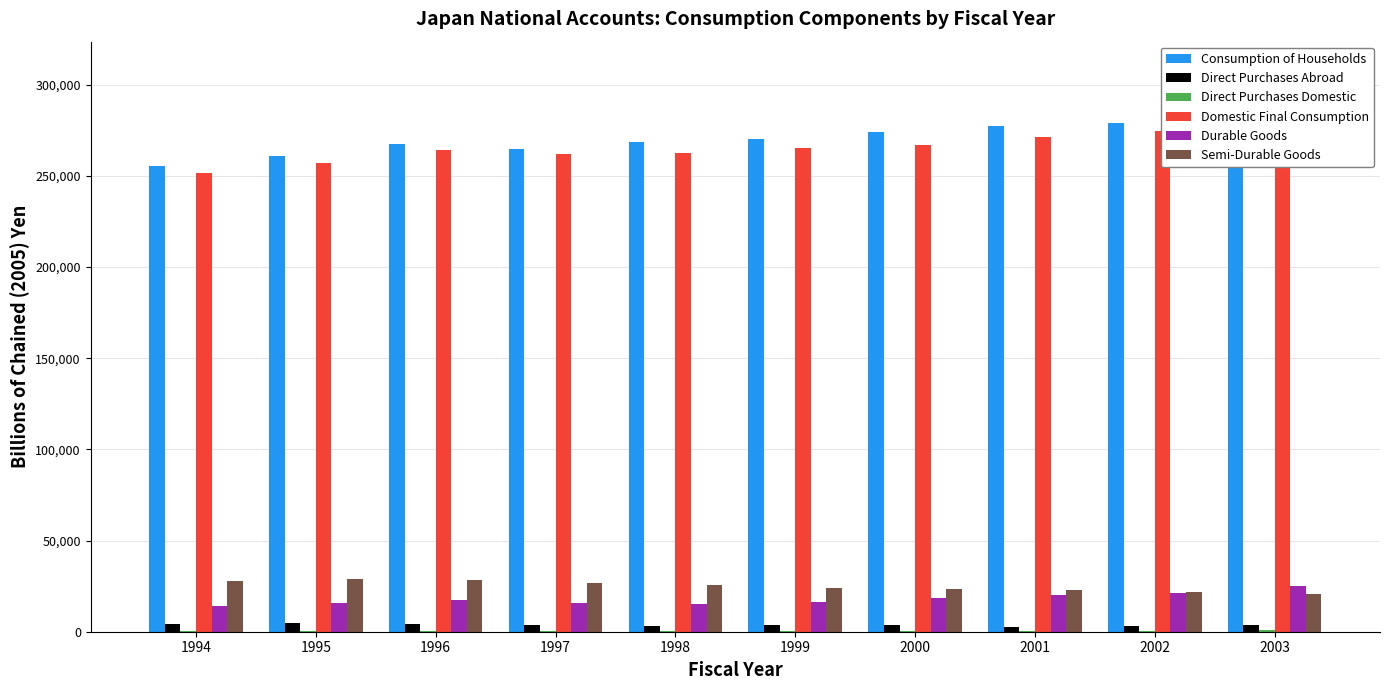

Is it true that Domestic Final Consumption equals 266931.3 at 2000?

True